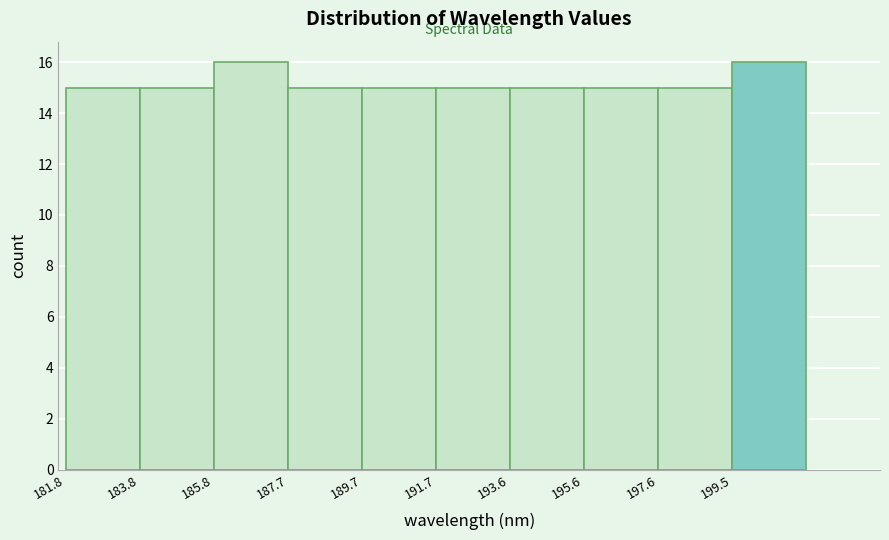

Reading left to right, transcribe this chart: for each bar, give the range it covers on the x-axis and its height. Neither the bar edges nor the heights are printed on the chart, so give them approximately, as read against the axes.

181.8 to 183.8: 15
183.8 to 185.8: 15
185.8 to 187.8: 16
187.8 to 189.8: 15
189.8 to 191.6: 15
191.6 to 193.6: 15
193.6 to 195.6: 15
195.6 to 197.6: 15
197.6 to 199.6: 15
199.6 to 201.6: 16